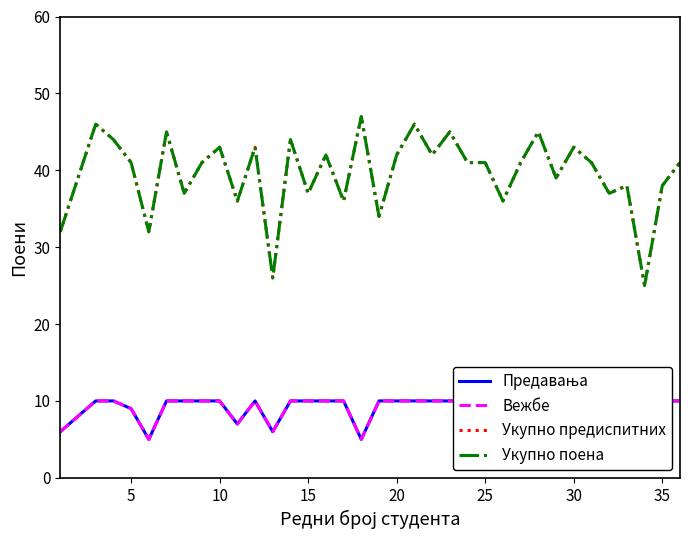

At 35, list the series in order from smallest to largest.

Предавања, Вежбе, Укупно предиспитних, Укупно поена